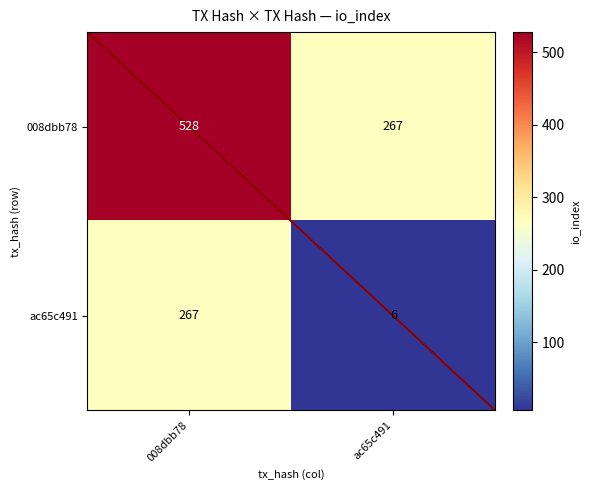

What is the difference between the ac65c491 values at 008dbb78 and ac65c491?

261